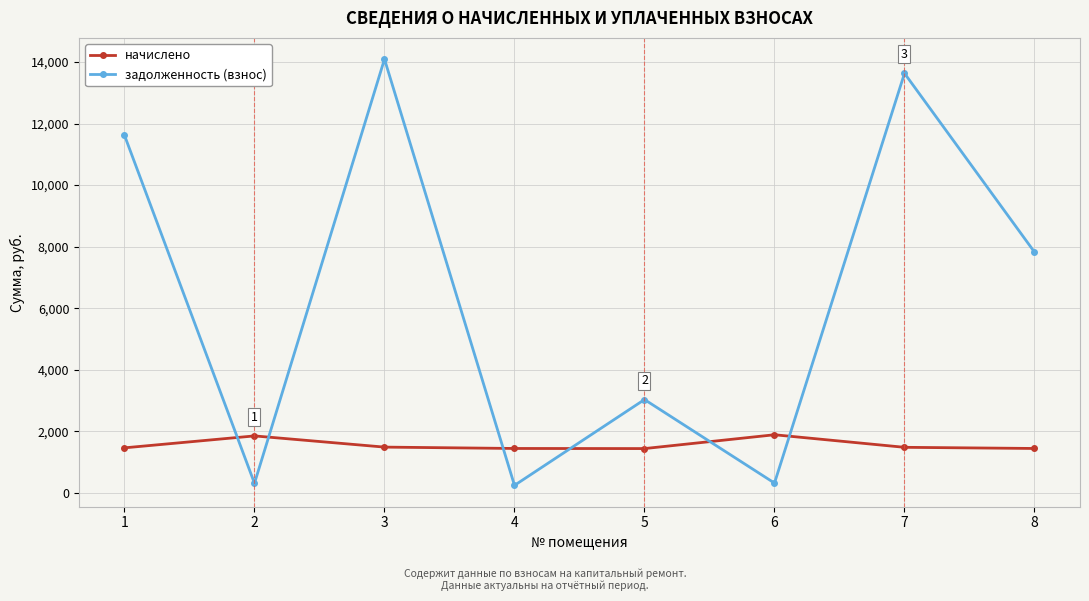

How many values in the задолженность (взнос) series exceed 7821?

4